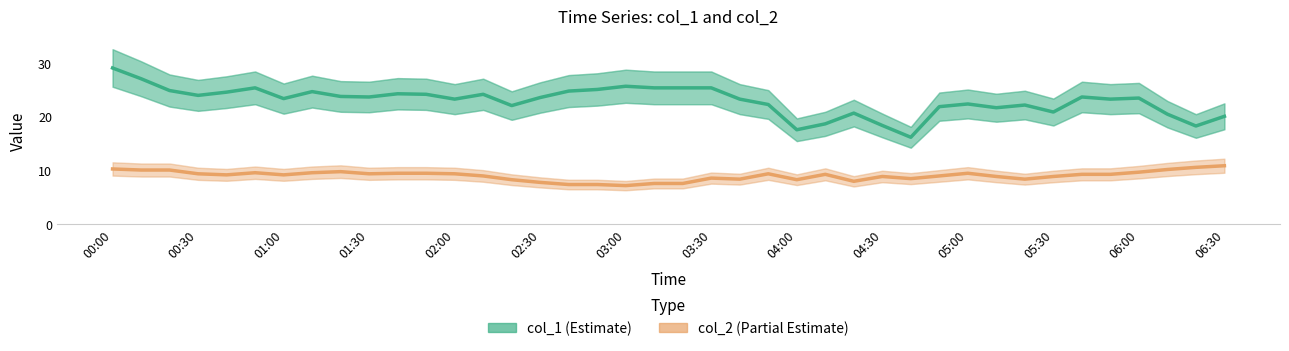

At which category does the chart reach its peak across all series?

00:00